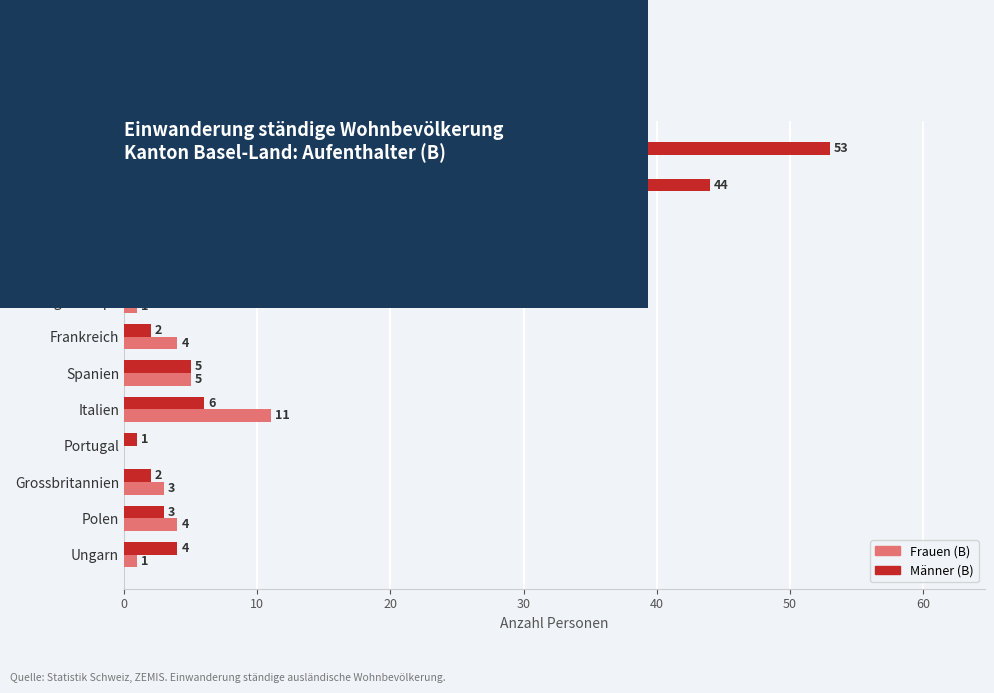

Is it true that Frauen (B) equals 4 at EU-8?

True